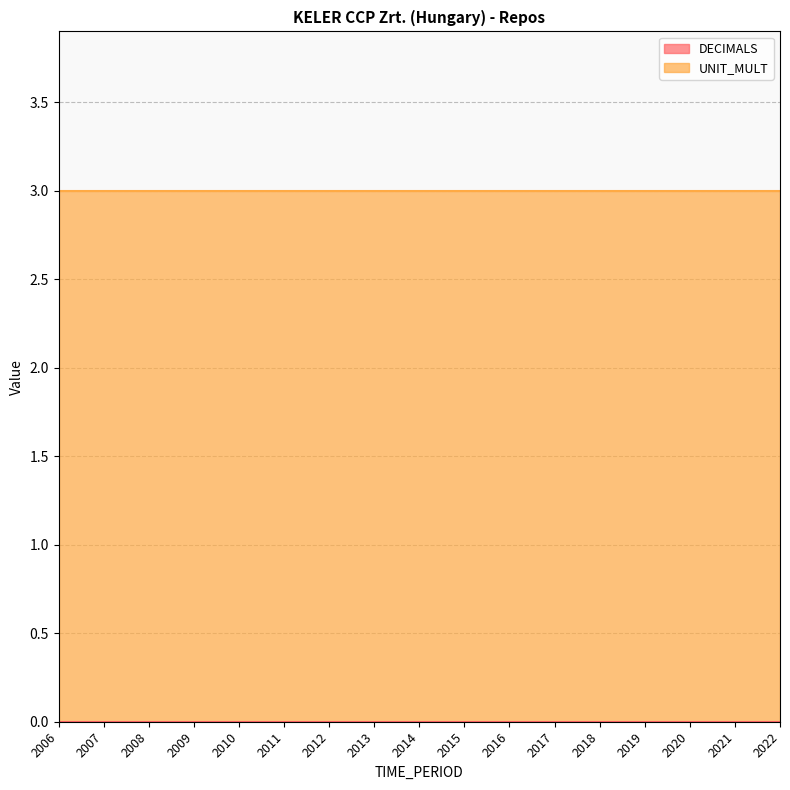

What is the total value across all series at 2011?

3